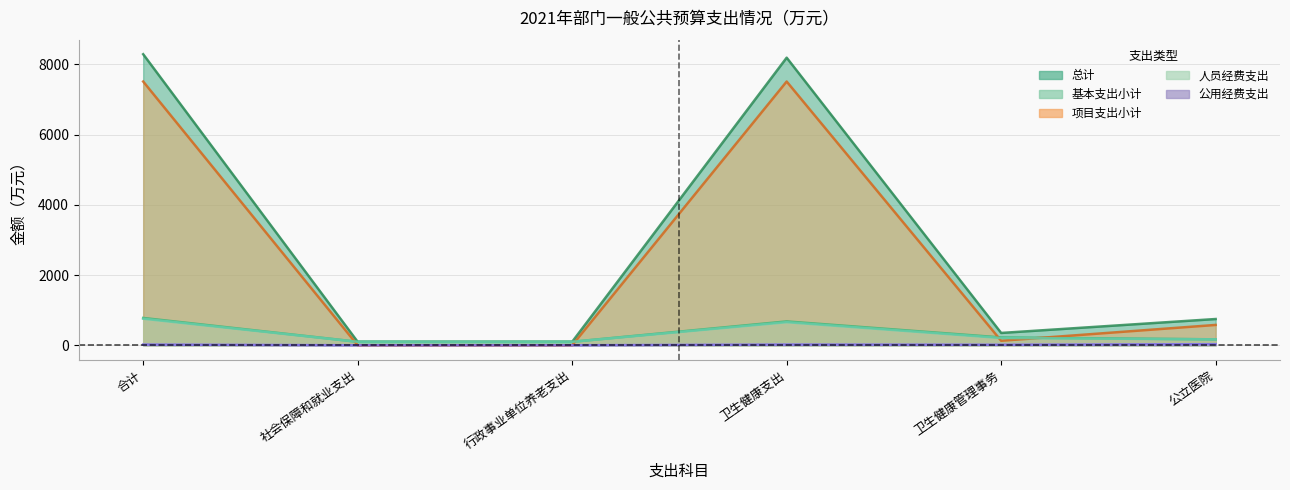

Which series changed the most between 合计 and 社会保障和就业支出?

总计